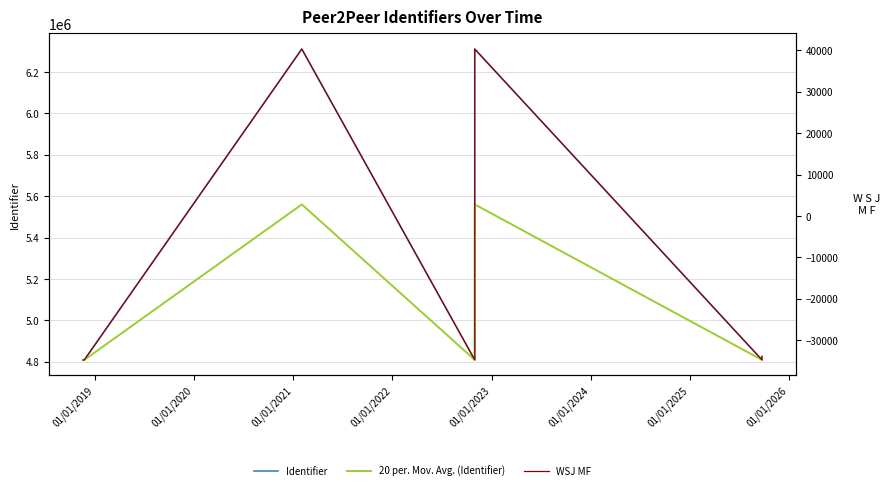

Is it true that Identifier equals 2224898.3 at 11?

False